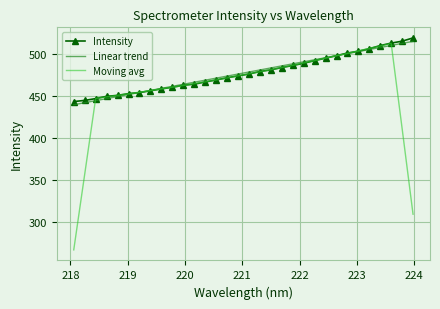

How many values in the Moving avg series are below 471?

16